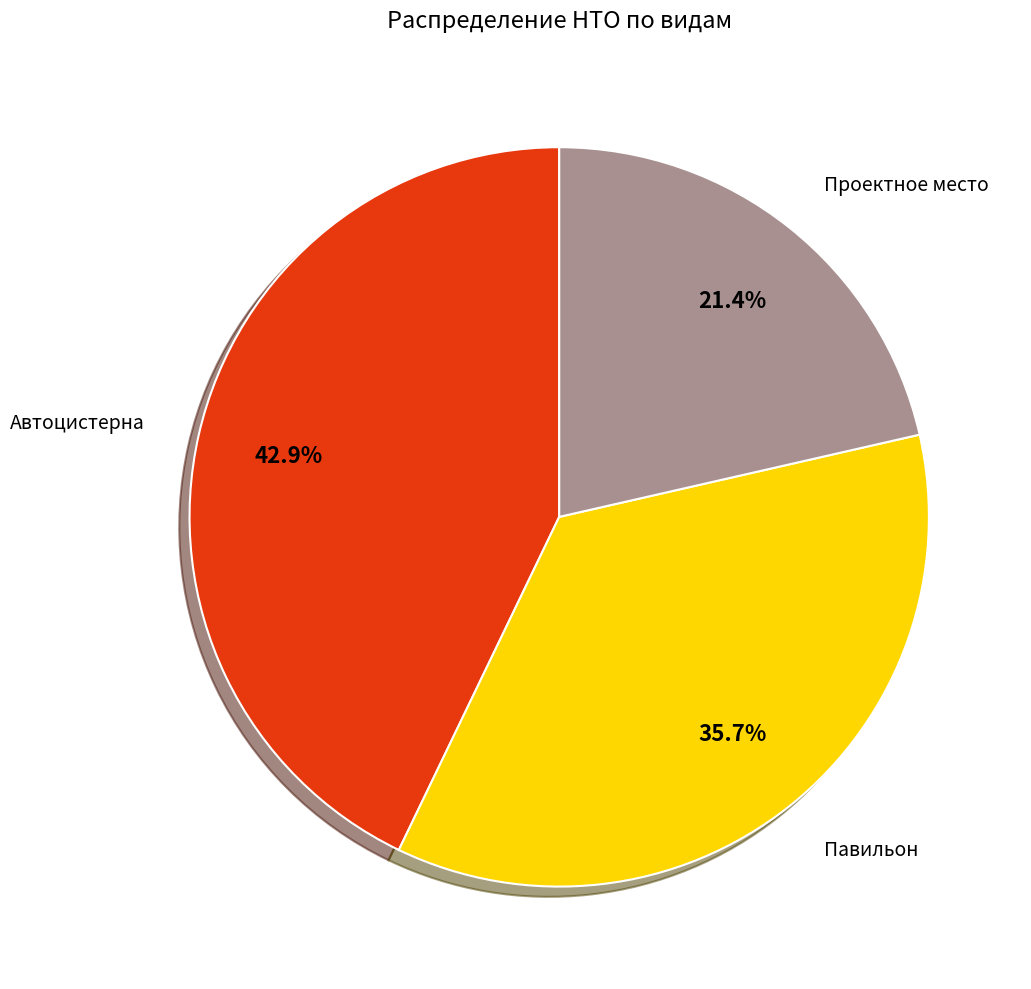

Is there a majority slice in this chart?

No